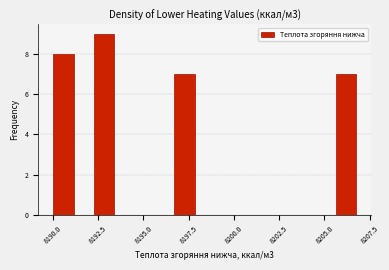

Read against the x-axis, roughly where is the centre of the tallest bar?

8193.0